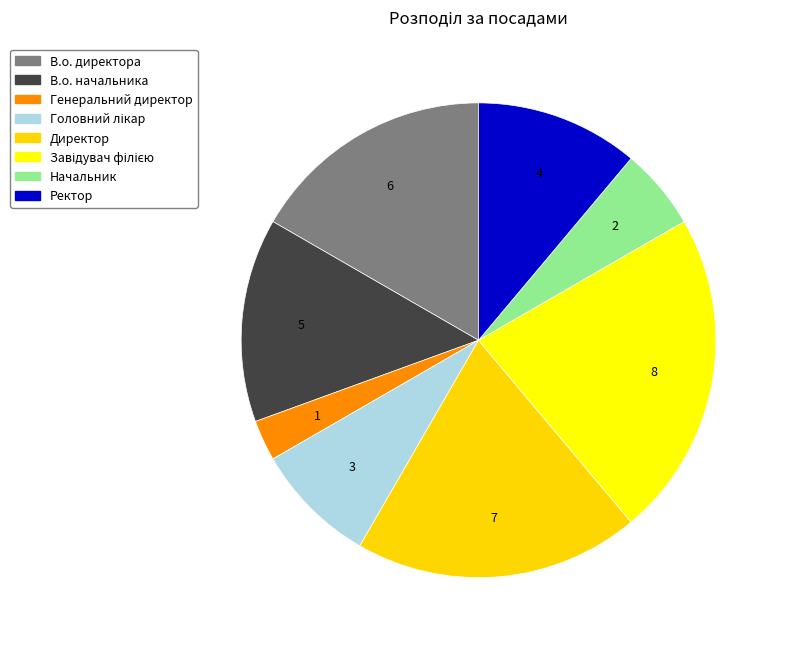

Between Головний лікар and В.о. директора, which is larger?

В.о. директора